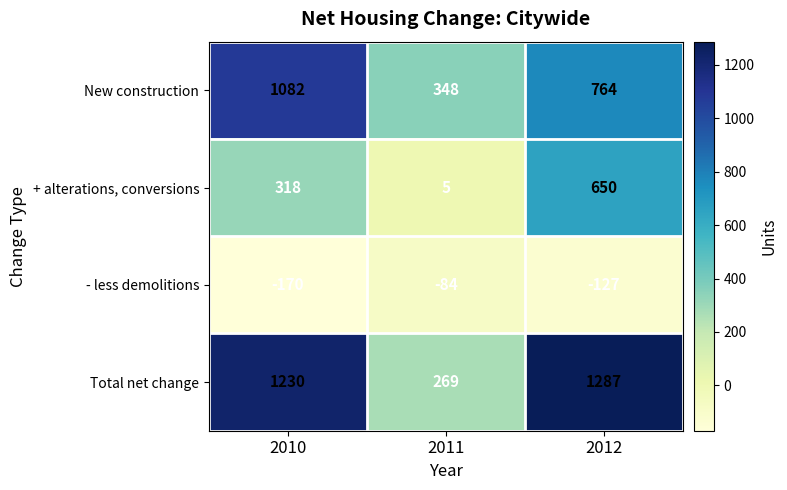

What is the greatest value displayed?

1287